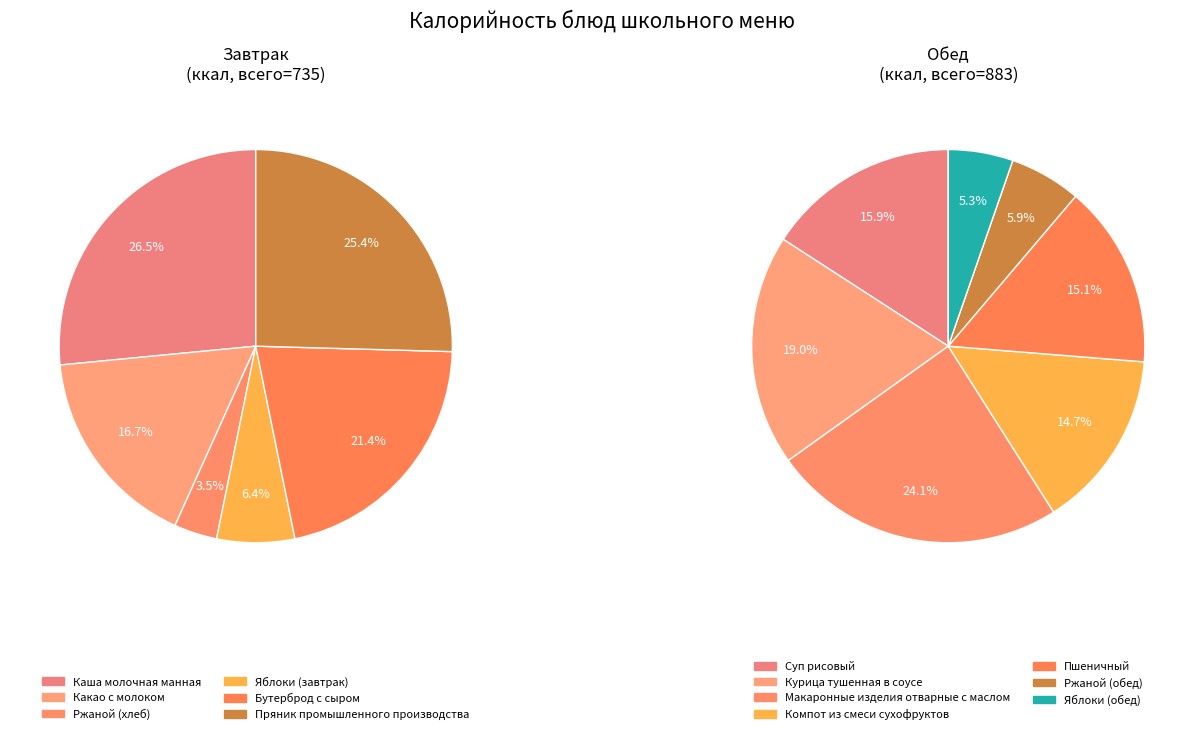

What is the ratio of the value at Компот из смеси сухофруктов to the value at Ржаной (обед)?

2.5